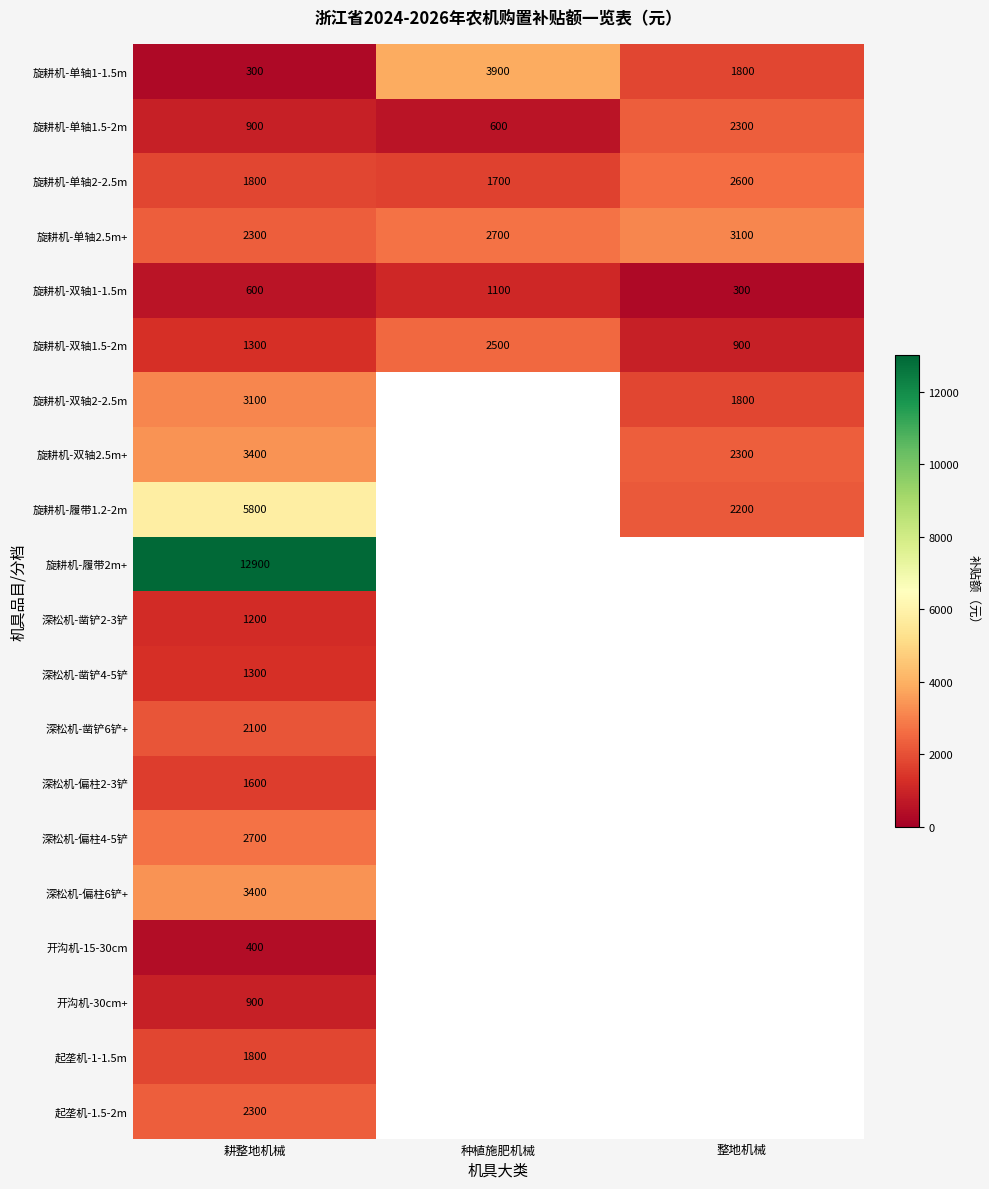

How many categories are shown in the chart?

3